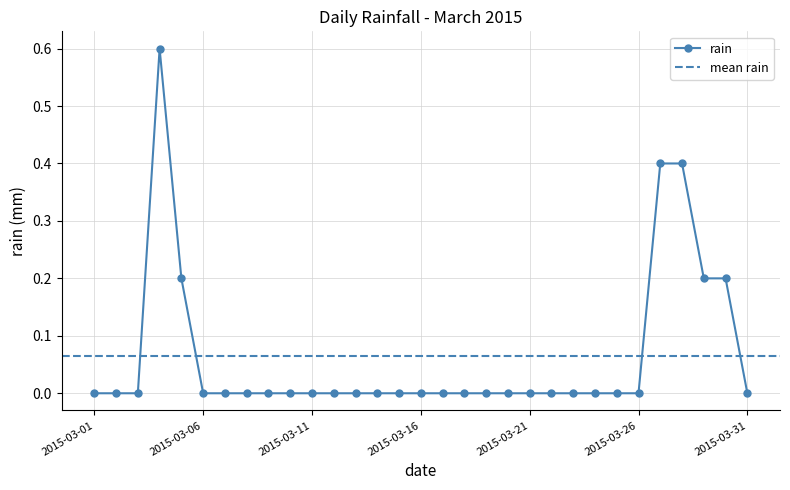

What is the difference between the maximum and minimum values?

0.6